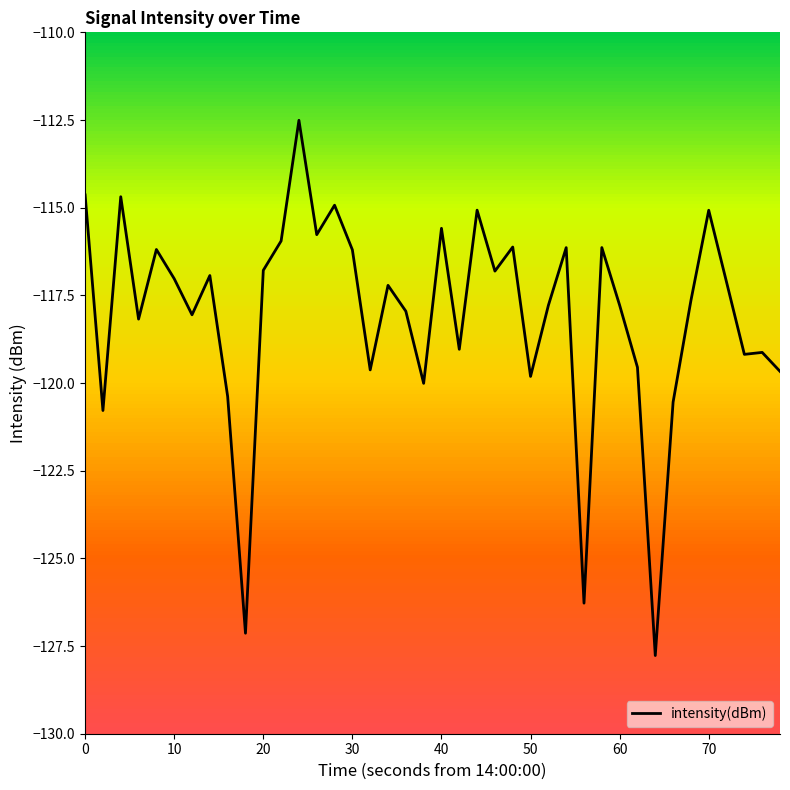

How many series are shown in this chart?

1